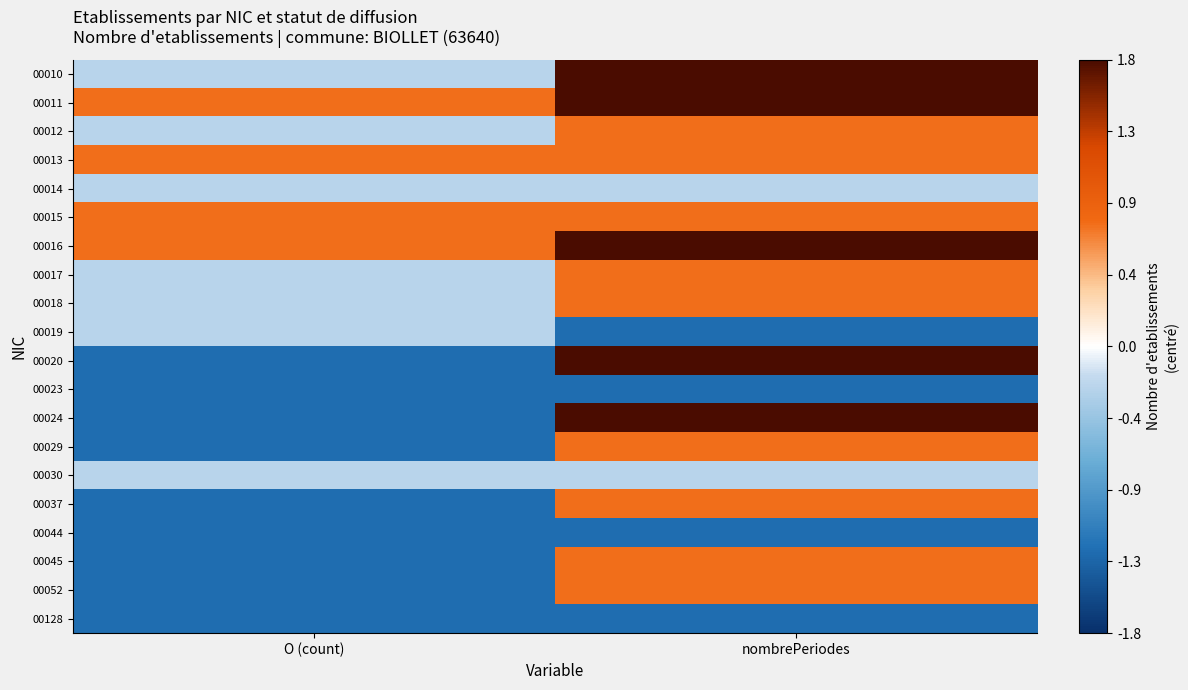

What is the greatest value displayed?

1.8